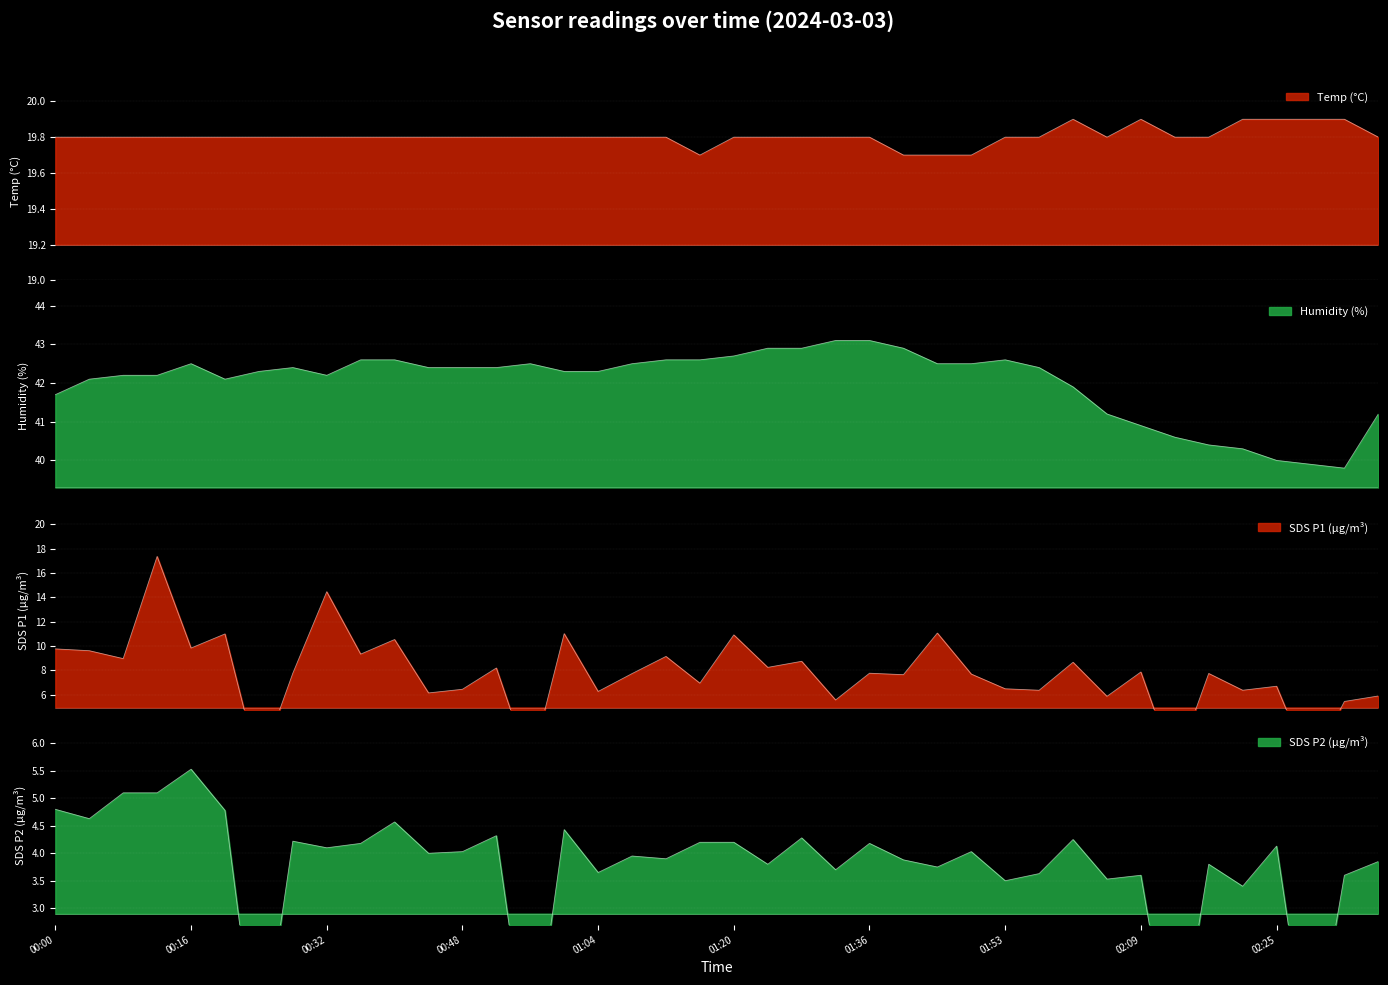

Count the number of categories in the chart.

40